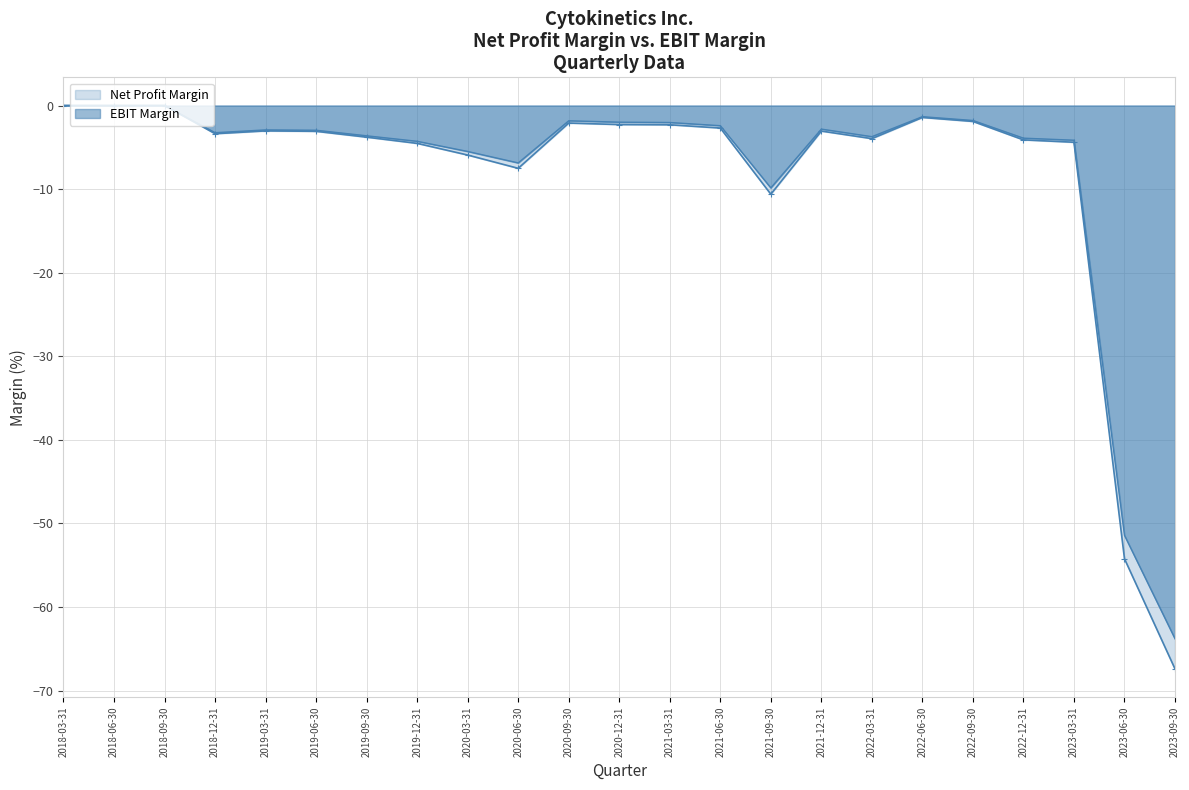

Reading left to right, extract all data points from this chart.

Net Profit Margin: 2023-09-30=-67.4	2023-06-30=-54.2	2023-03-31=-4.4	2022-12-31=-4.1	2022-09-30=-1.9	2022-06-30=-1.4	2022-03-31=-4.0	2021-12-31=-3.1	2021-09-30=-10.6	2021-06-30=-2.7	2021-03-31=-2.3	2020-12-31=-2.3	2020-09-30=-2.1	2020-06-30=-7.5	2020-03-31=-5.9	2019-12-31=-4.5	2019-09-30=-3.8	2019-06-30=-3.1	2019-03-31=-3.0	2018-12-31=-3.4	2018-09-30=0.0	2018-06-30=0.0	2018-03-31=0.0
EBIT Margin: 2023-09-30=-63.8	2023-06-30=-51.4	2023-03-31=-4.2	2022-12-31=-3.9	2022-09-30=-1.8	2022-06-30=-1.3	2022-03-31=-3.7	2021-12-31=-2.8	2021-09-30=-9.9	2021-06-30=-2.4	2021-03-31=-2.0	2020-12-31=-2.0	2020-09-30=-1.8	2020-06-30=-6.9	2020-03-31=-5.5	2019-12-31=-4.3	2019-09-30=-3.6	2019-06-30=-3.0	2019-03-31=-2.9	2018-12-31=-3.3	2018-09-30=0.0	2018-06-30=0.0	2018-03-31=0.0